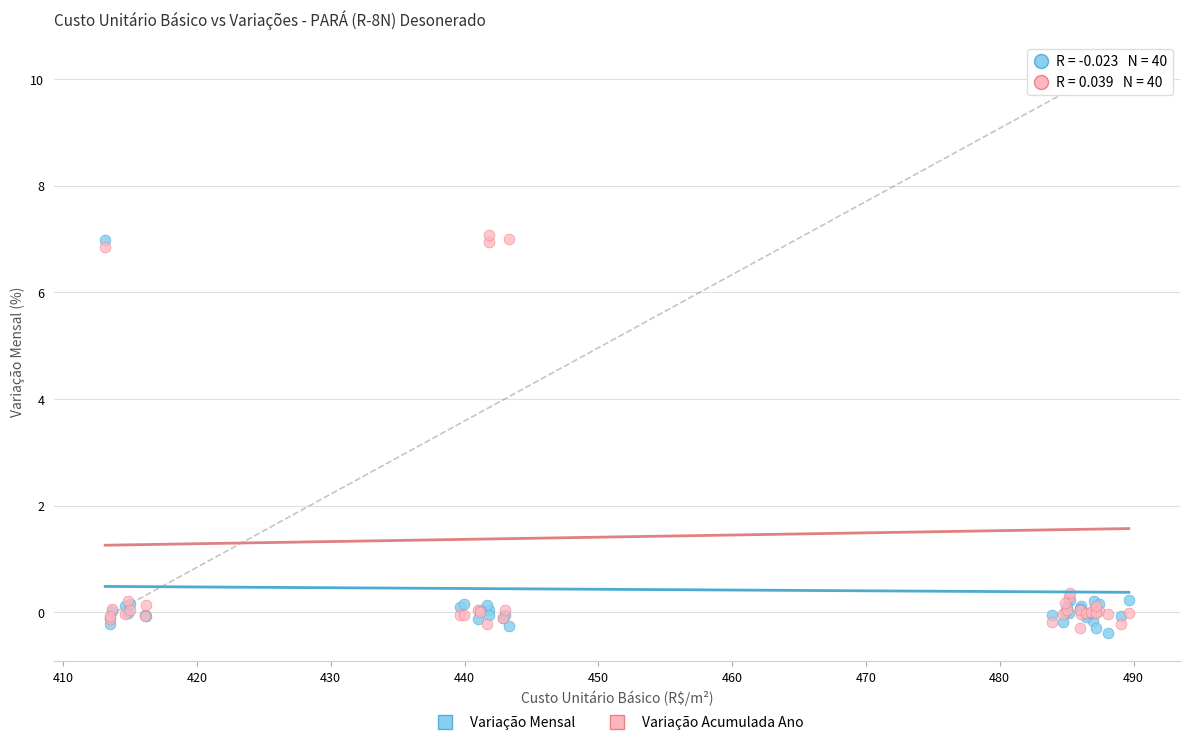

Which series contains the highest Y value?

Variação Mensal